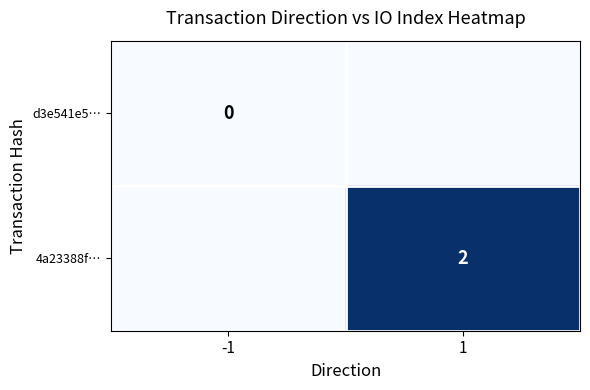

The 4a23388f… series shows 2 at 1. True or false?

True